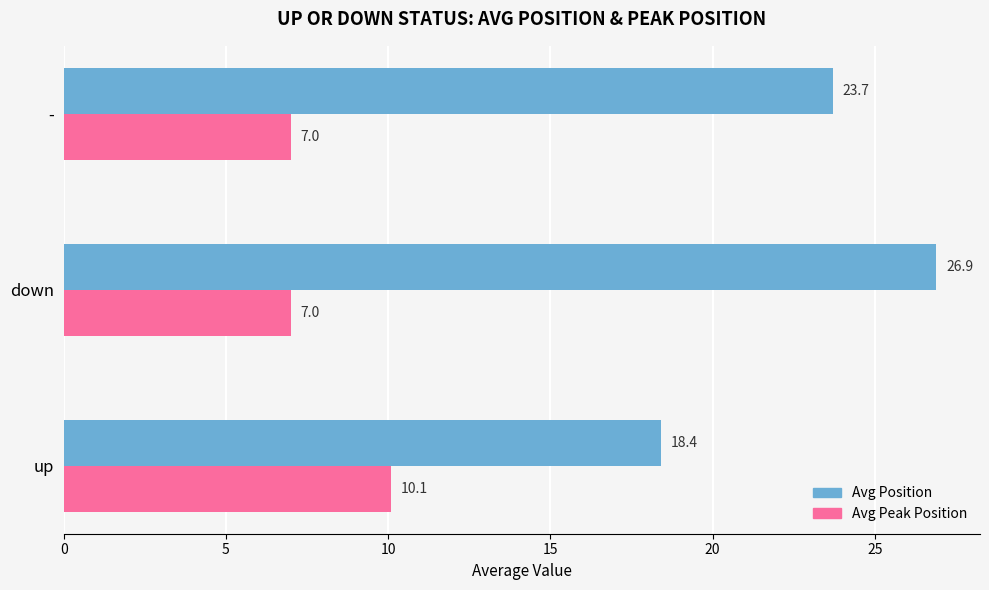

What is the minimum value for Avg Peak Position?

7.0